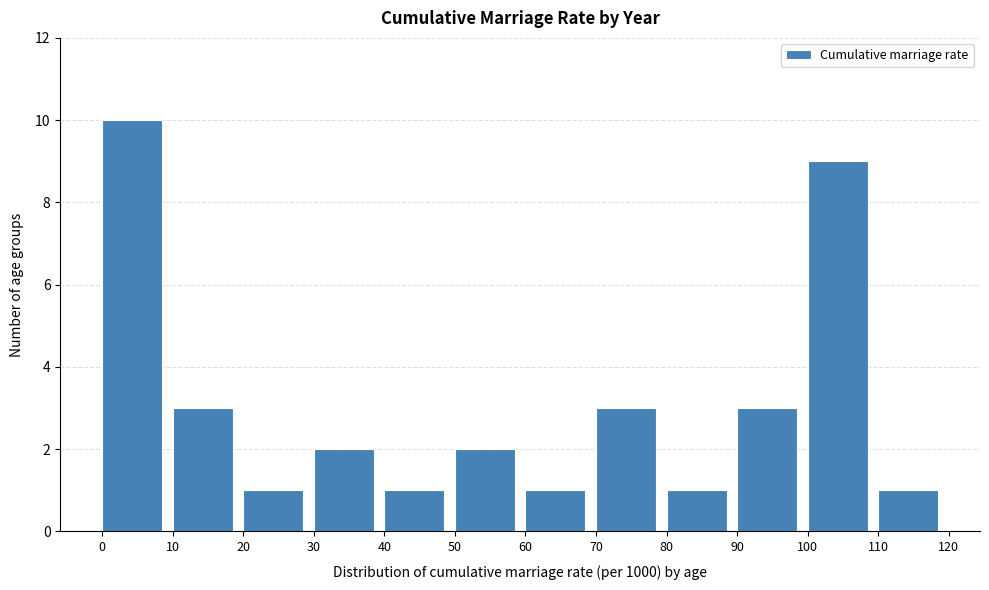

Reading left to right, list every bar in this chart as the range it spans on the x-axis followed by its height. The values are not printed on the chart, so give them approximately, as read against the axis.

0 to 10: 10
10 to 20: 3
20 to 30: 1
30 to 40: 2
40 to 50: 1
50 to 60: 2
60 to 70: 1
70 to 80: 3
80 to 90: 1
90 to 100: 3
100 to 110: 9
110 to 120: 1